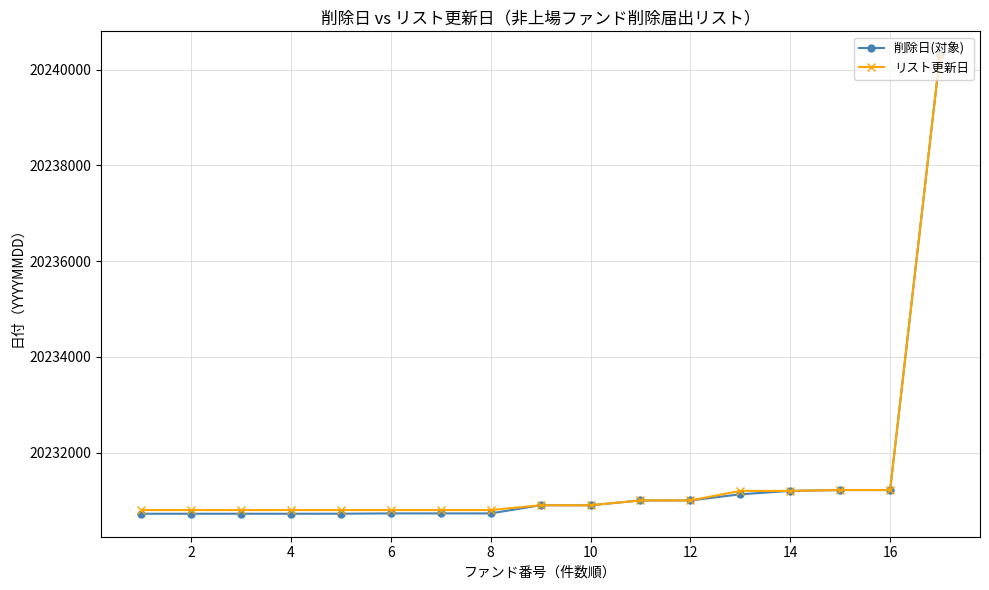

Which series has the largest range (max minus min)?

削除日(対象)